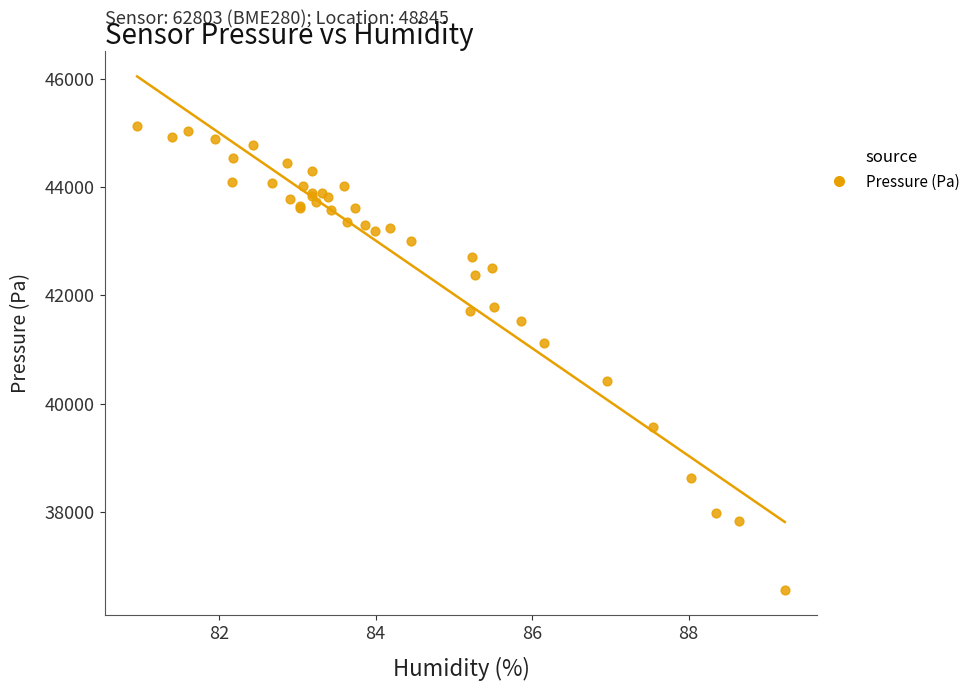

What Y value in the scatter plot is closest to 40845?

41118.1